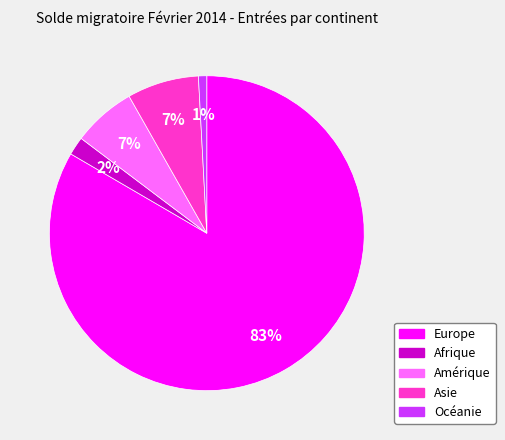

Is there a majority slice in this chart?

Yes